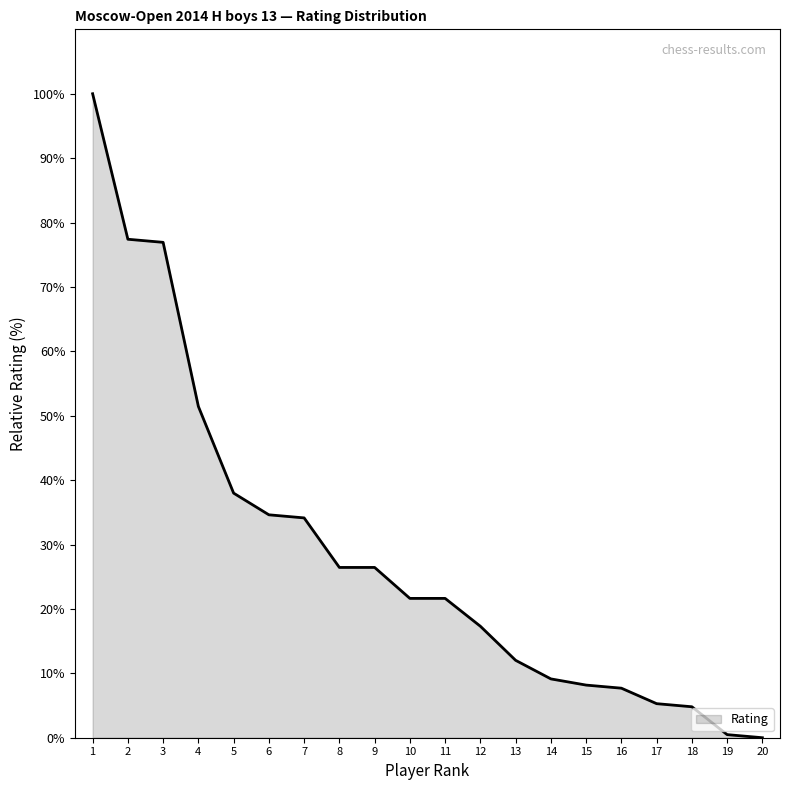

Where is the data nearest to the value 50?

4